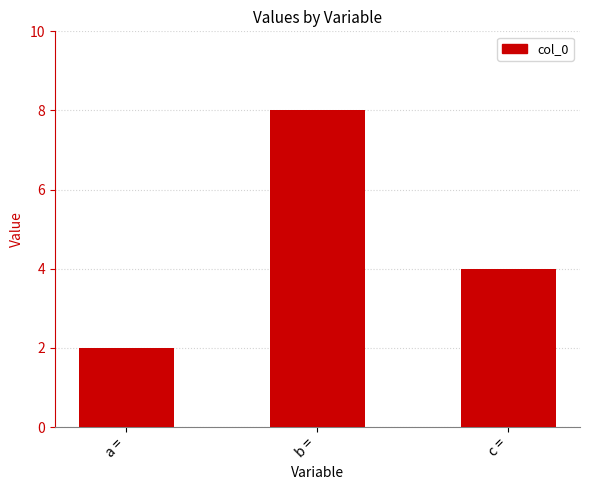

Which label corresponds to the largest value in the chart?

b =